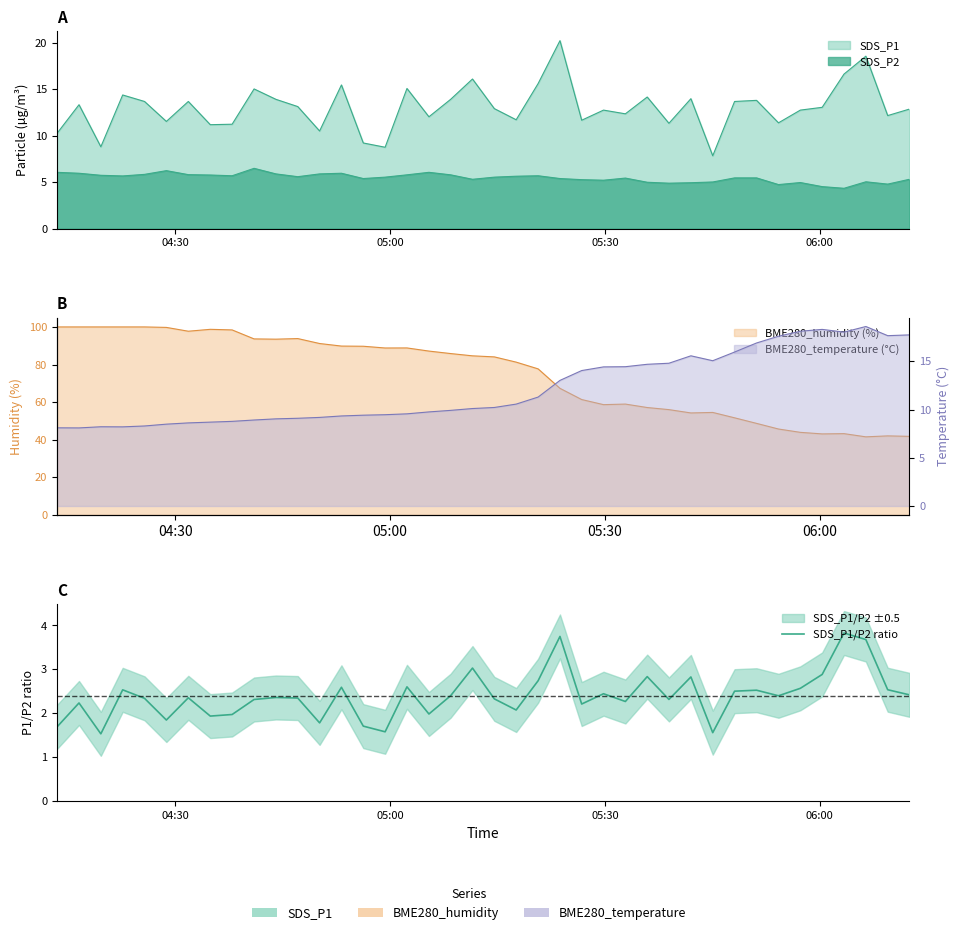

What is the value of the 24th point from the left?

3.7